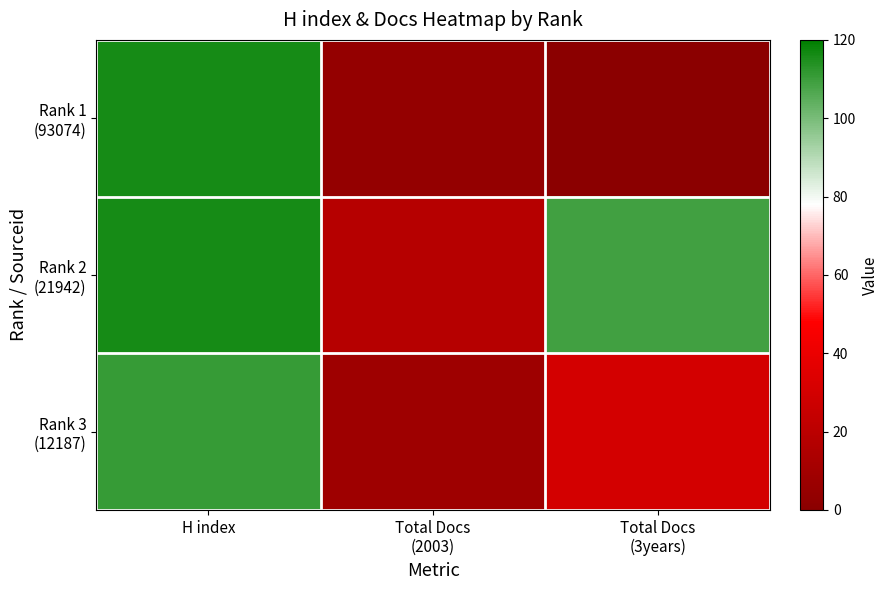

List the series in order of their peak value, highest first.

Rank 1 (93074), Rank 2 (21942), Rank 3 (12187)